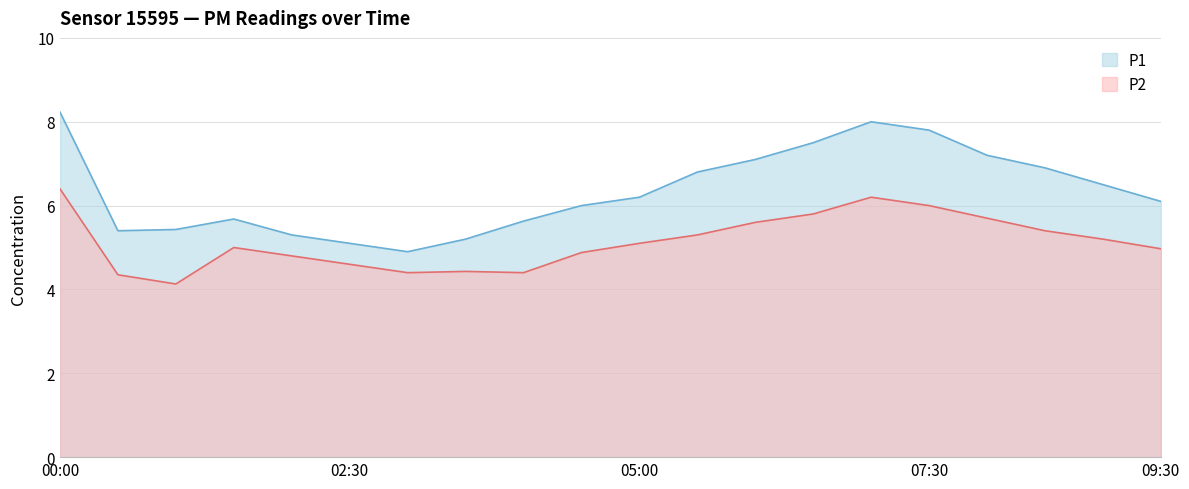

True or false: P1 and P2 cross at least once.

False